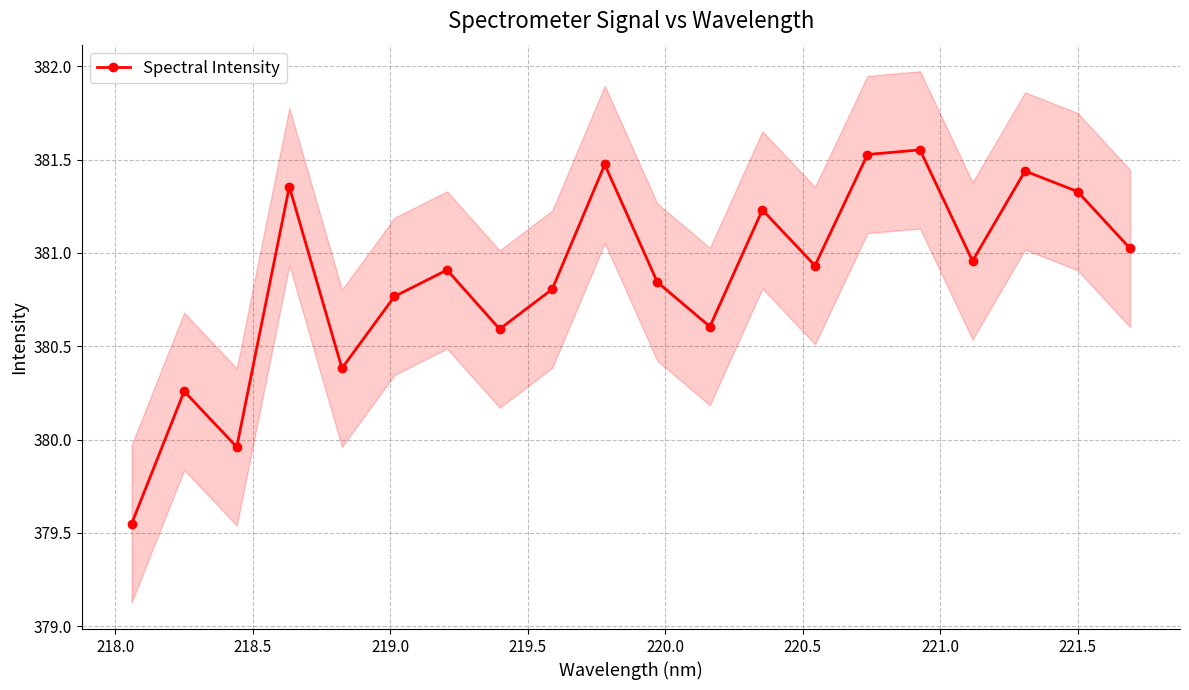

How many interior local peaks does the Spectral Intensity series have?

7